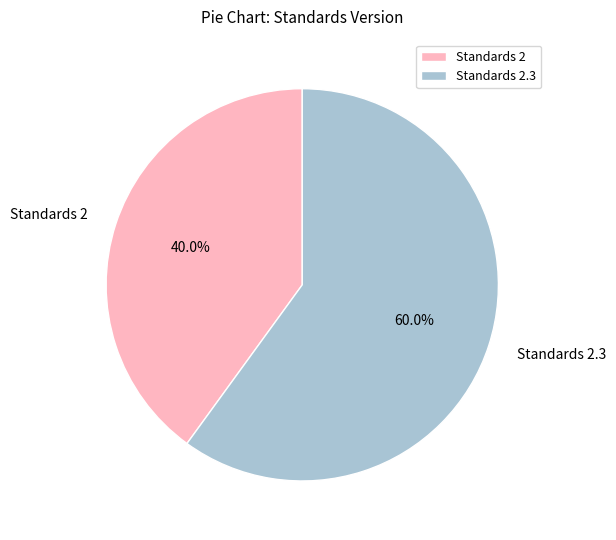

What is the majority slice?

Standards 2.3